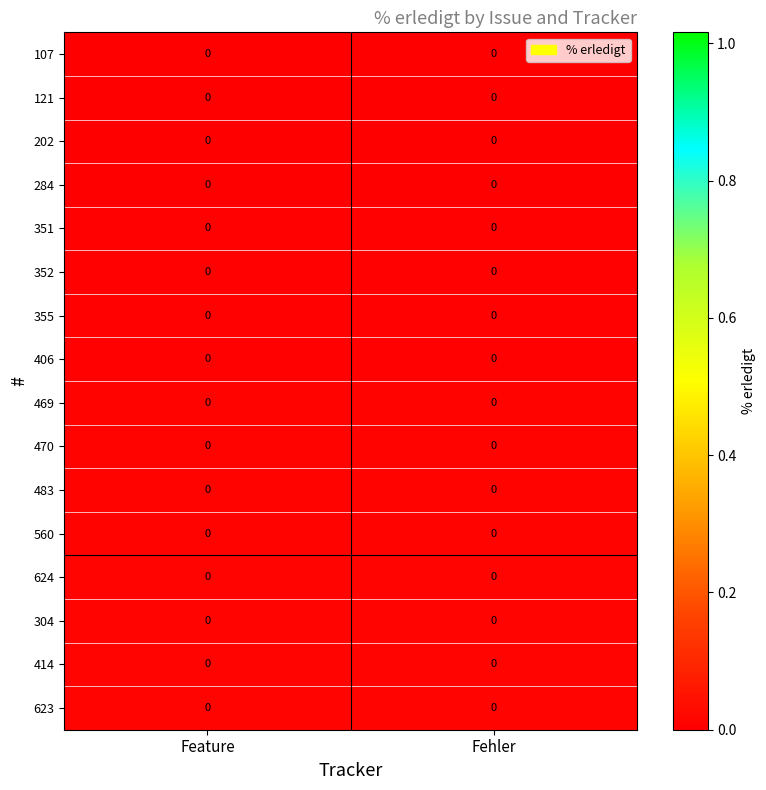

Reading right to left, what are all the values shown in this chart?

107: Fehler=0.0	Feature=0.0
121: Fehler=0.0	Feature=0.0
202: Fehler=0.0	Feature=0.0
284: Fehler=0.0	Feature=0.0
351: Fehler=0.0	Feature=0.0
352: Fehler=0.0	Feature=0.0
355: Fehler=0.0	Feature=0.0
406: Fehler=0.0	Feature=0.0
469: Fehler=0.0	Feature=0.0
470: Fehler=0.0	Feature=0.0
483: Fehler=0.0	Feature=0.0
560: Fehler=0.0	Feature=0.0
624: Fehler=0.0	Feature=0.0
304: Fehler=0.0	Feature=0.0
414: Fehler=0.0	Feature=0.0
623: Fehler=0.0	Feature=0.0